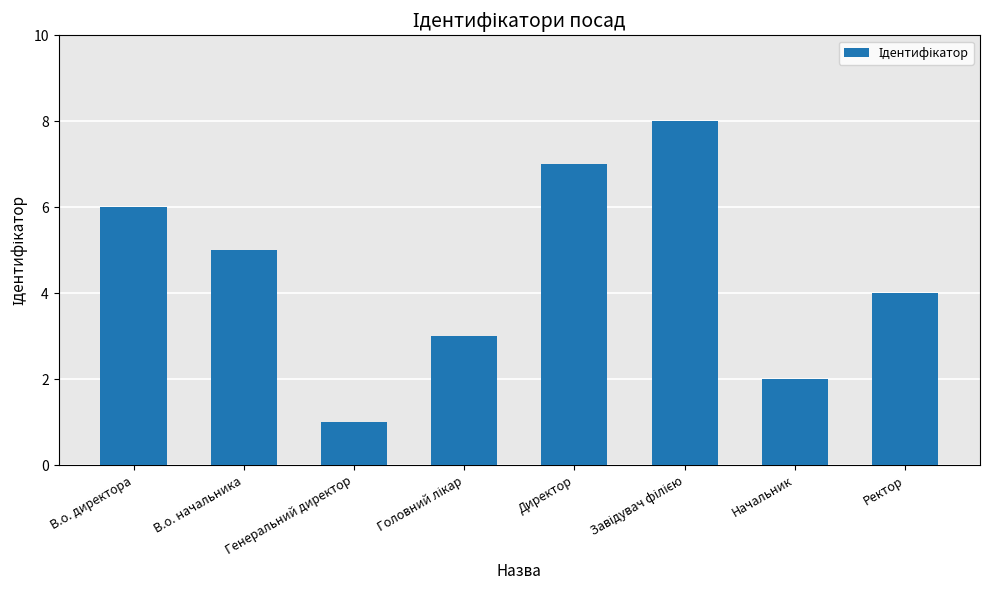

Is it true that the value at Ректор is 4?

True